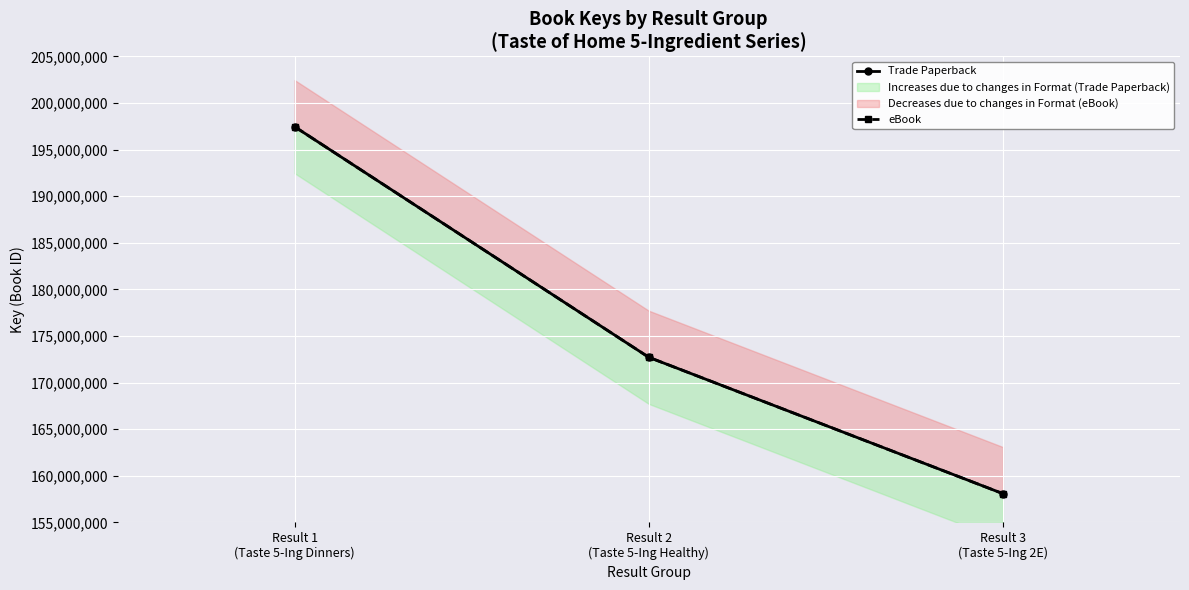

How many lines are shown in the chart?

2